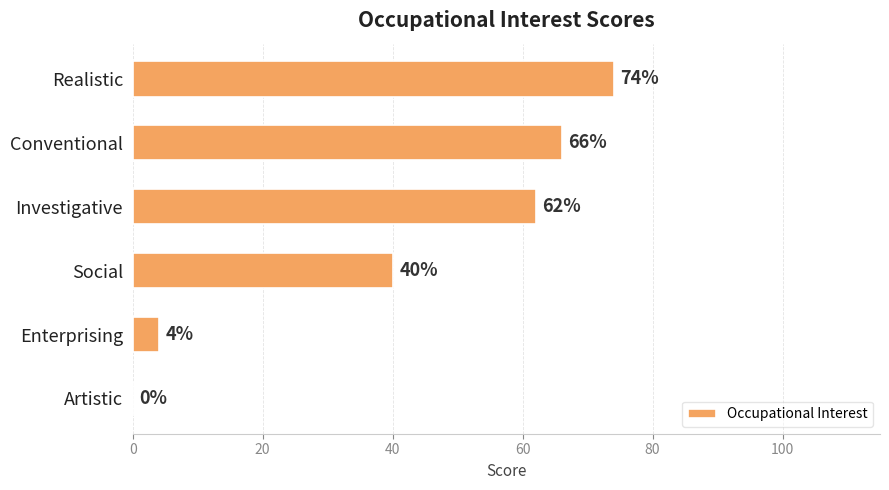

Does the chart contain stacked bars?

No